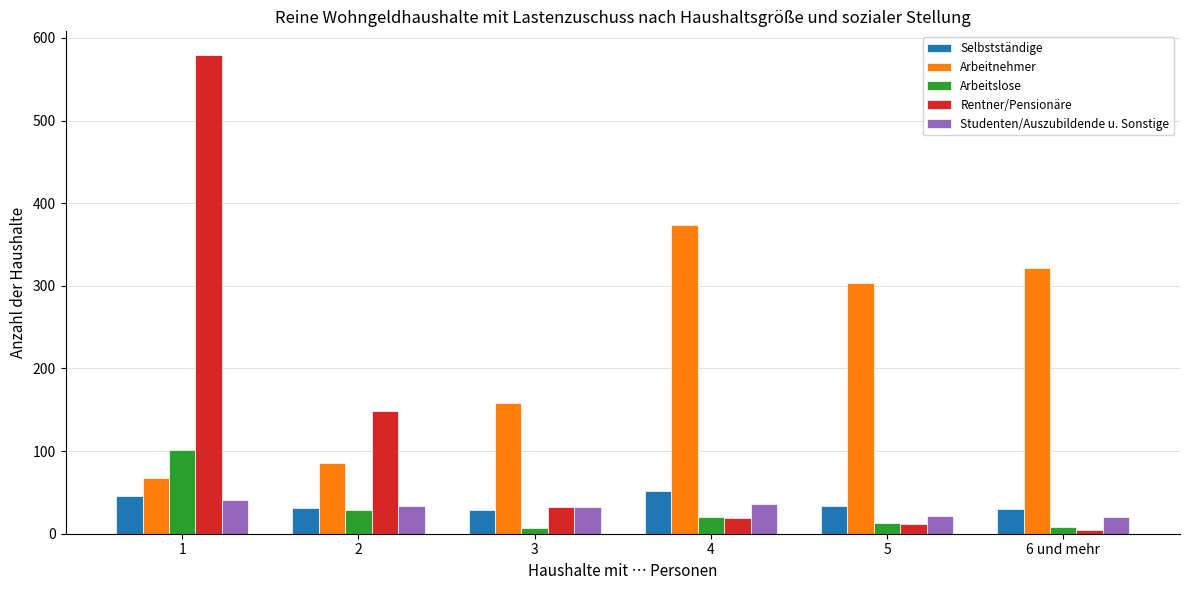

At which label does Studenten/Auszubildende u. Sonstige first exceed 33?

1